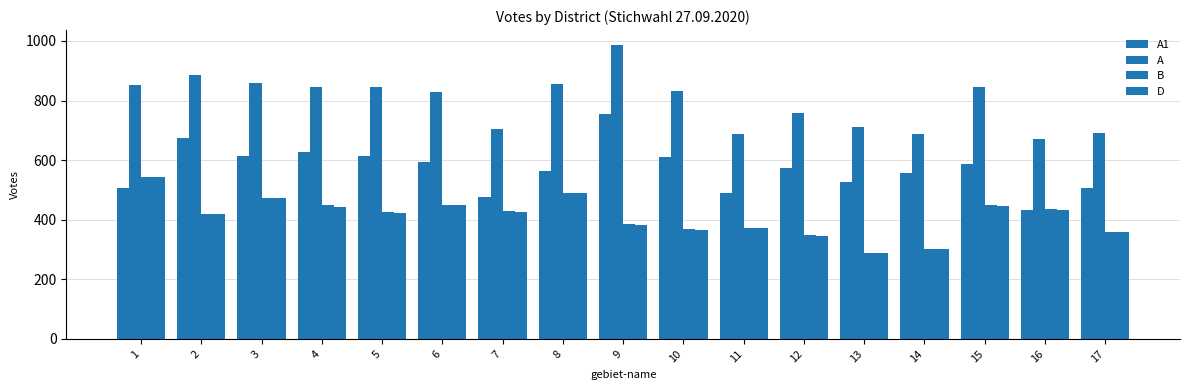

Which series has the widest spread of values?

A1